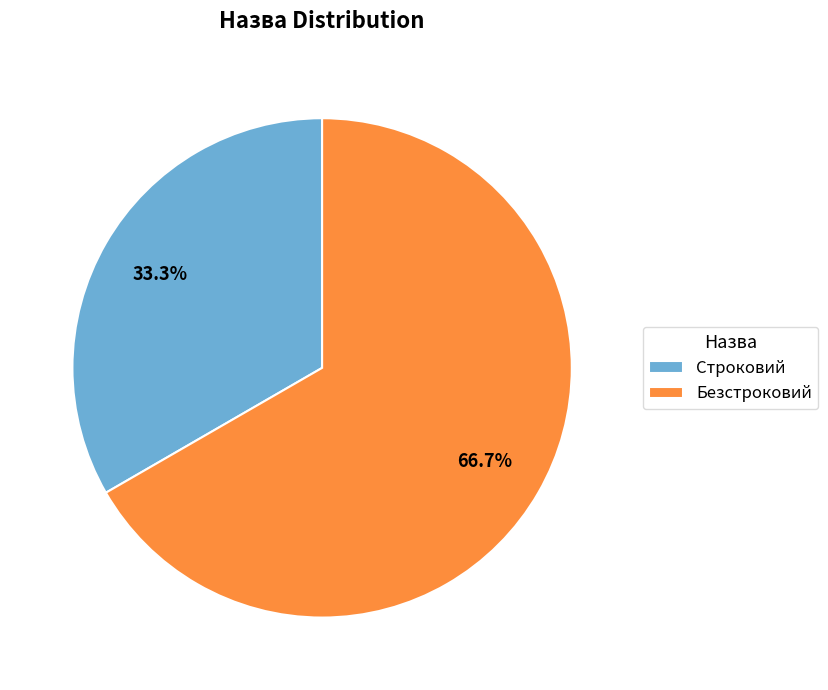

What is the majority slice?

Безстроковий